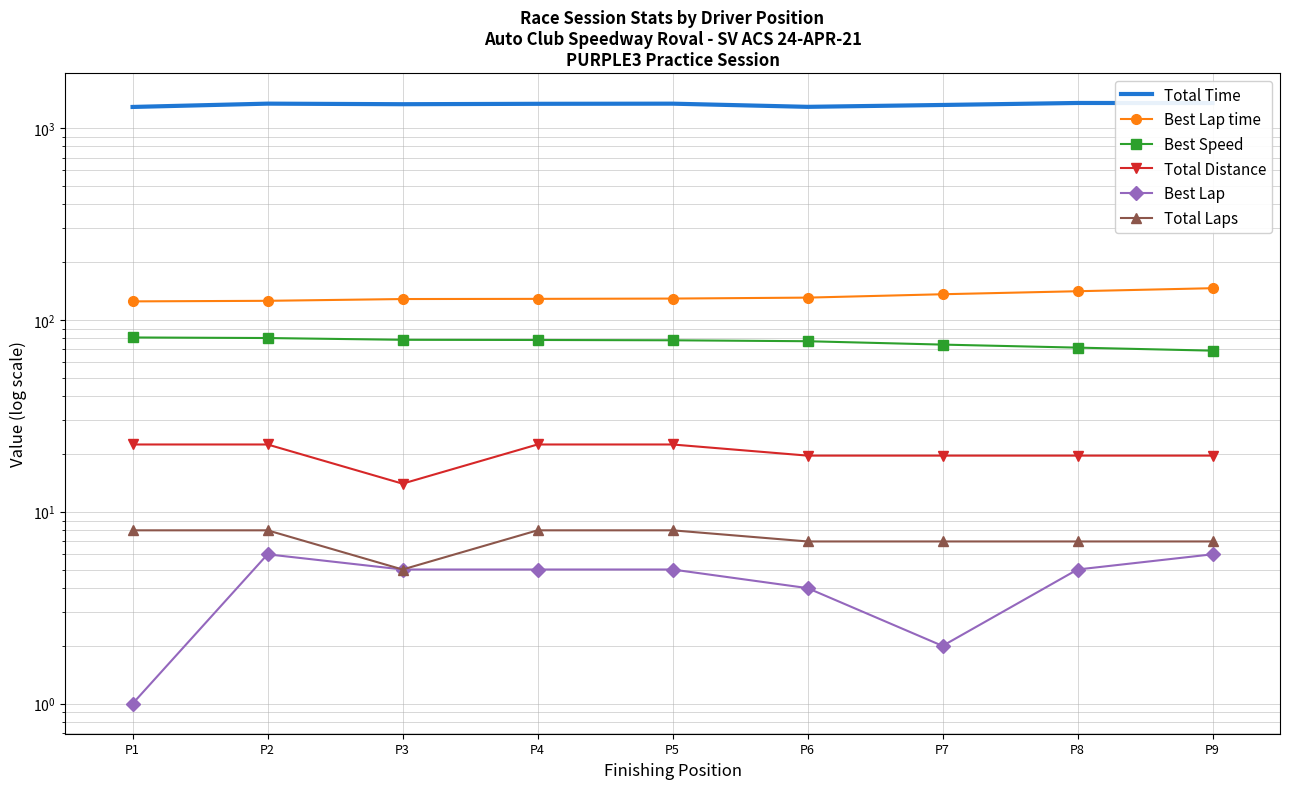

The Total Distance series shows 30.6 at P1. True or false?

False